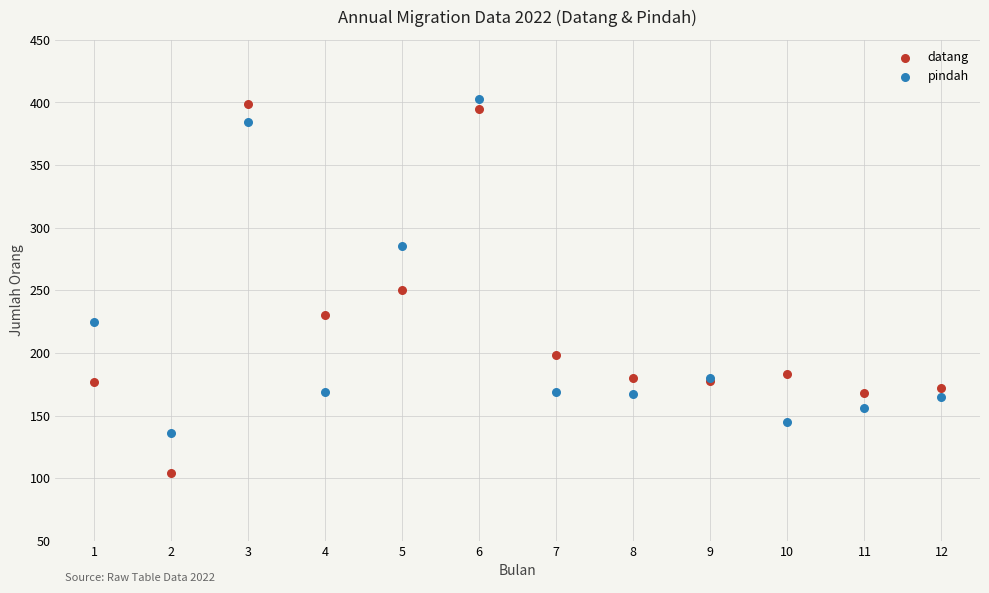

Which series has the largest Y range (max minus min)?

datang